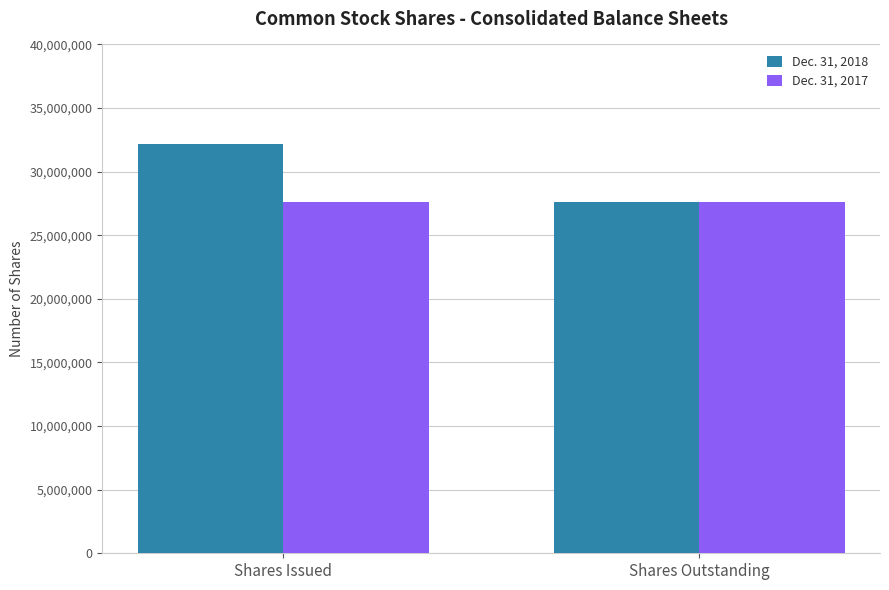

True or false: Dec. 31, 2018 has a value of 32176659 at Shares Issued.

True